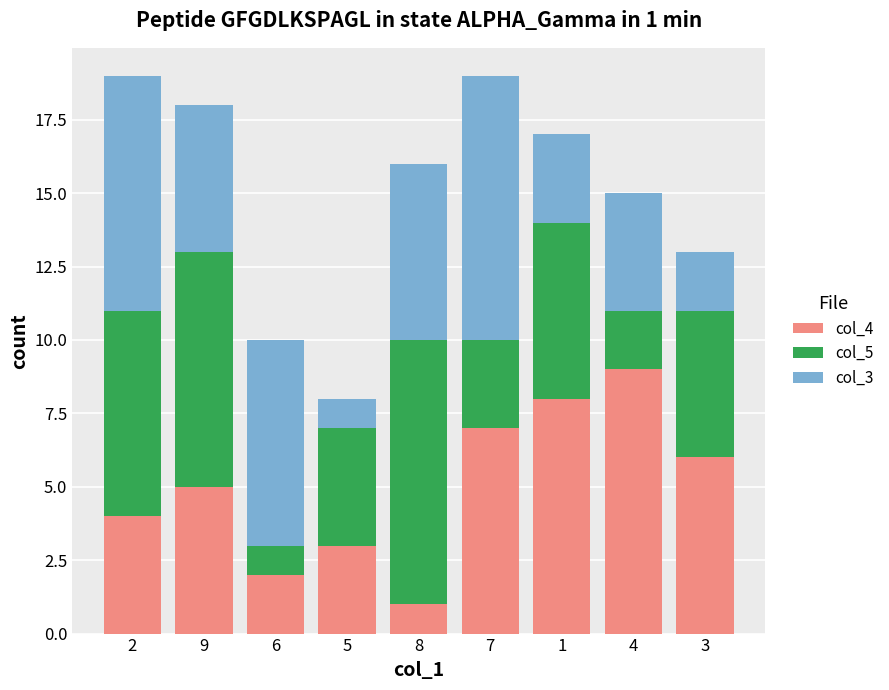

Rank the categories by col_4 value from highest to lowest.

4, 1, 7, 3, 9, 2, 5, 6, 8